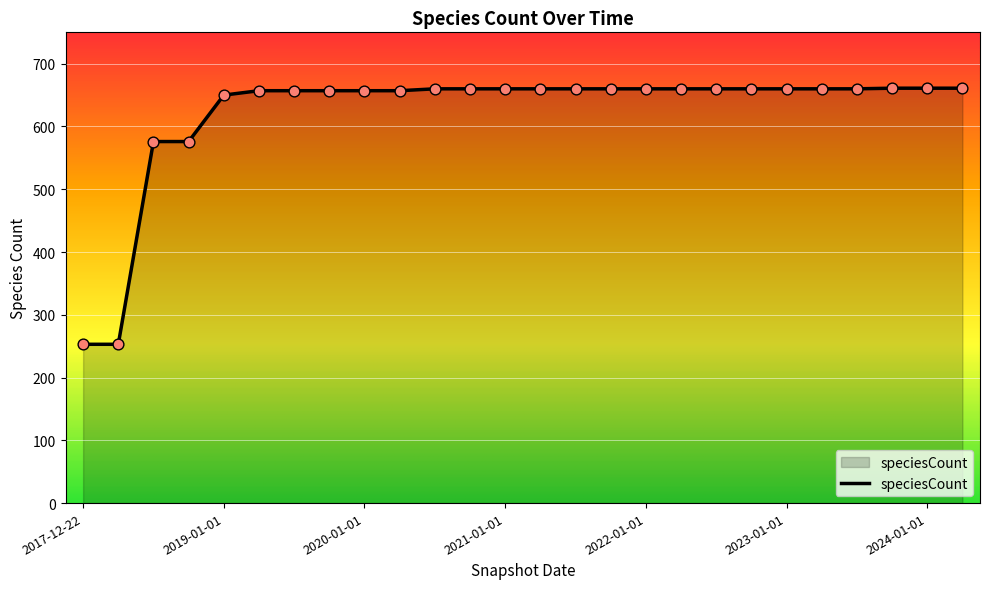

What is the greatest value displayed?

661